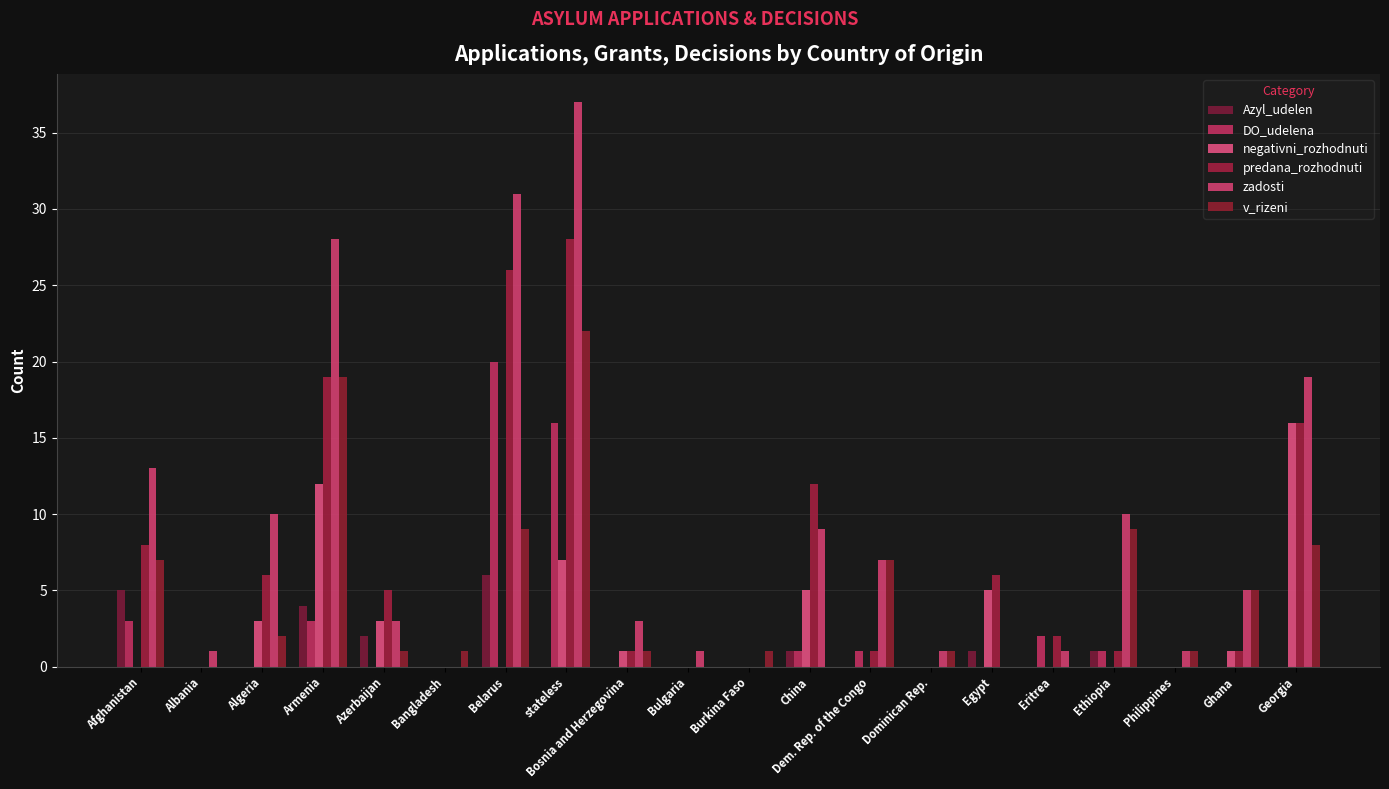

How many data points does each series have?

20